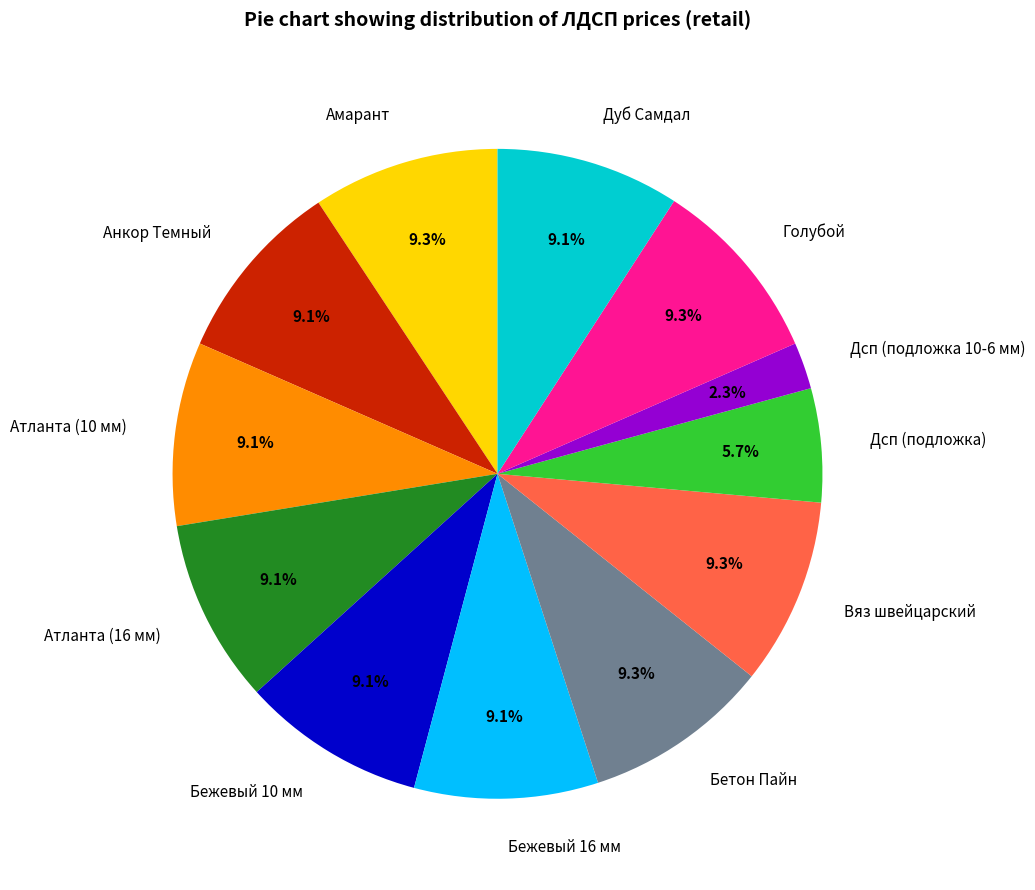

Is the sum of Бежевый 10 мм and Дсп (подложка) greater than half?

No